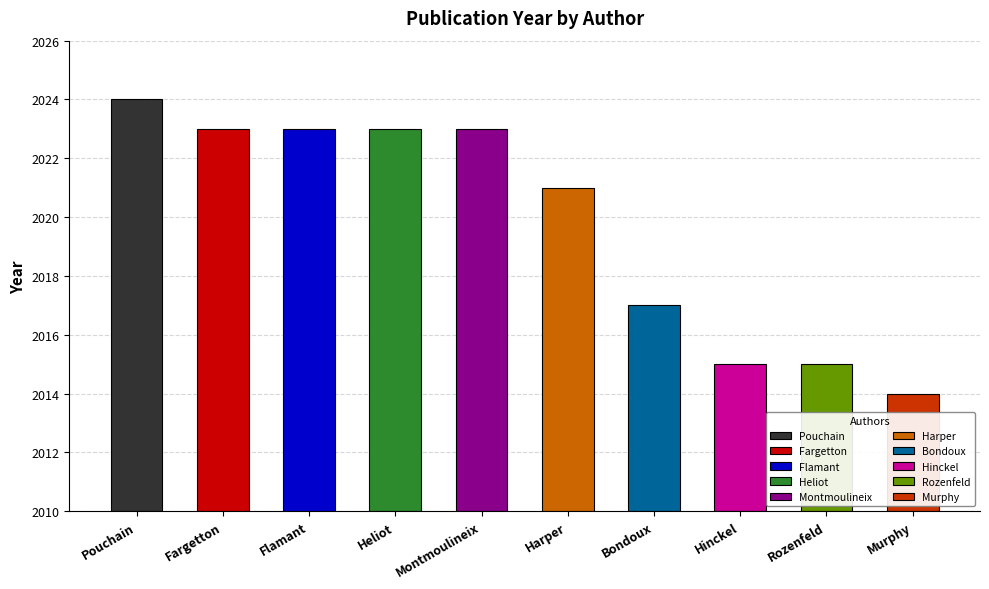

Does the chart contain any negative values?

No